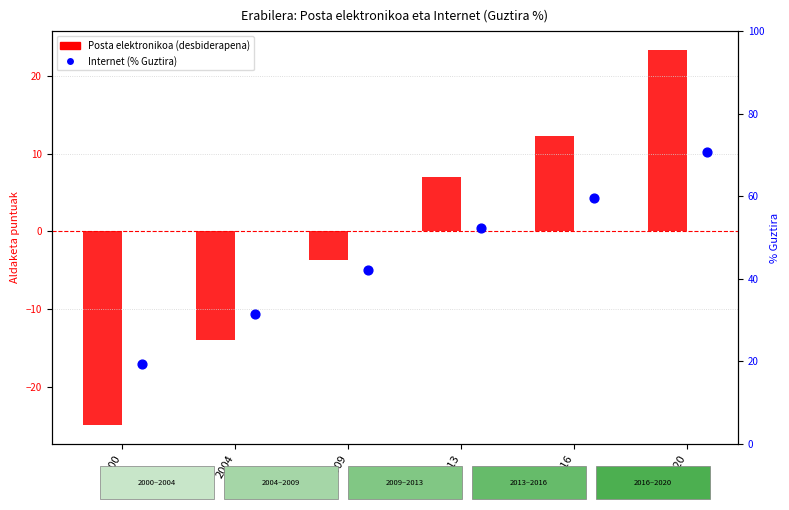

Which series has the largest total across all categories?

Internet (% Guztira)